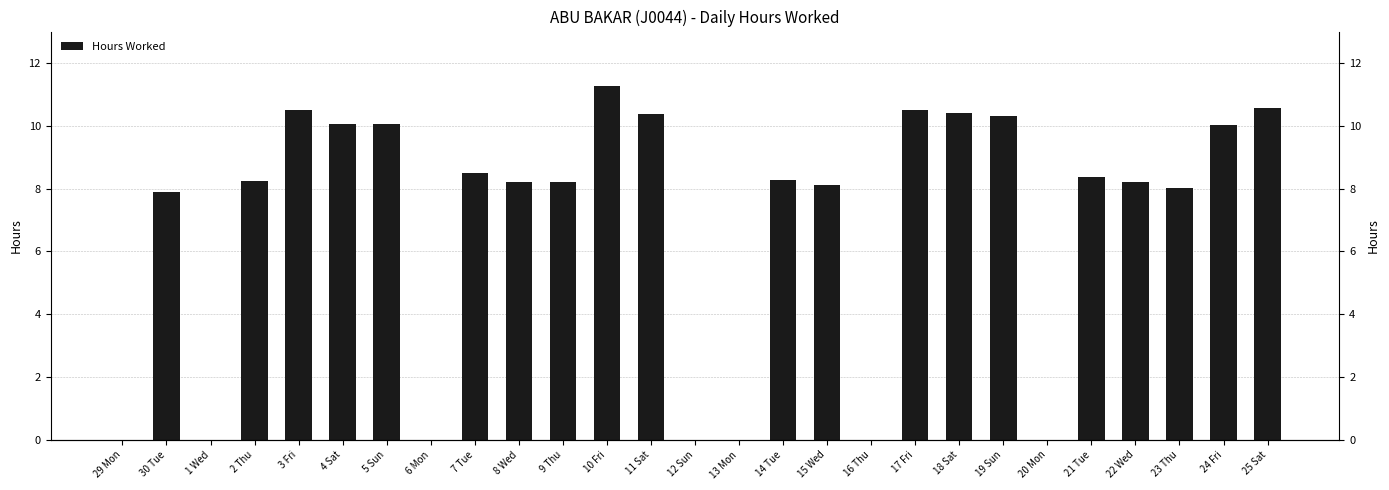

Where is the data nearest to the value 5?

30 Tue